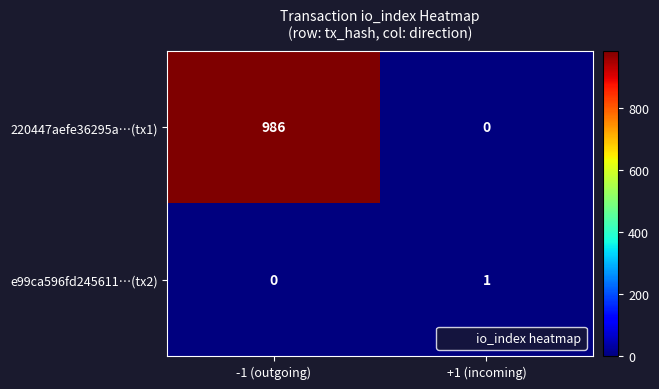

Rank the series by their maximum value, from lowest to highest.

e99ca596fd245611…(tx2), 220447aefe36295a…(tx1)